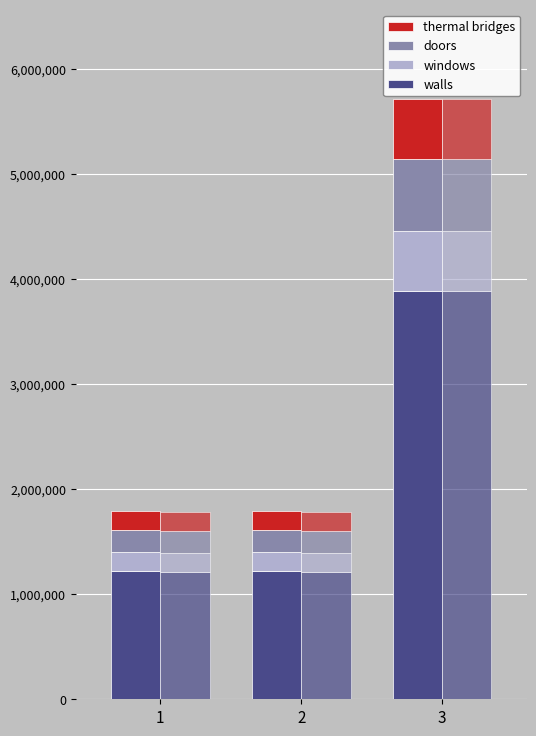

Which has a higher value, 1 or 3?

3